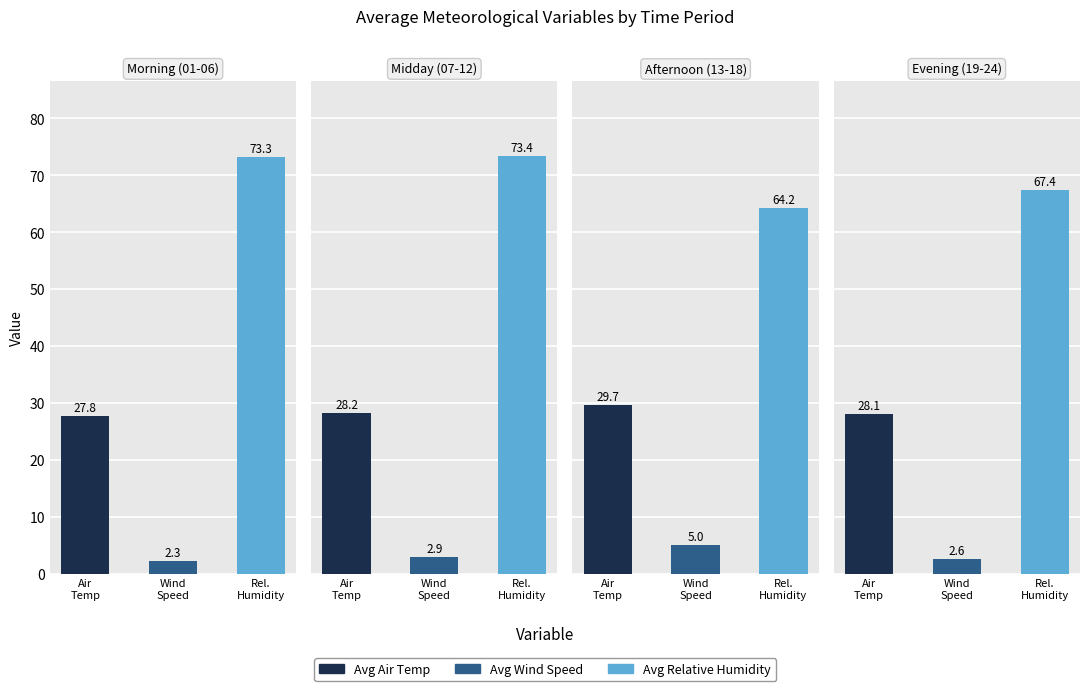

Which series has the largest range (max minus min)?

Avg Relative Humidity